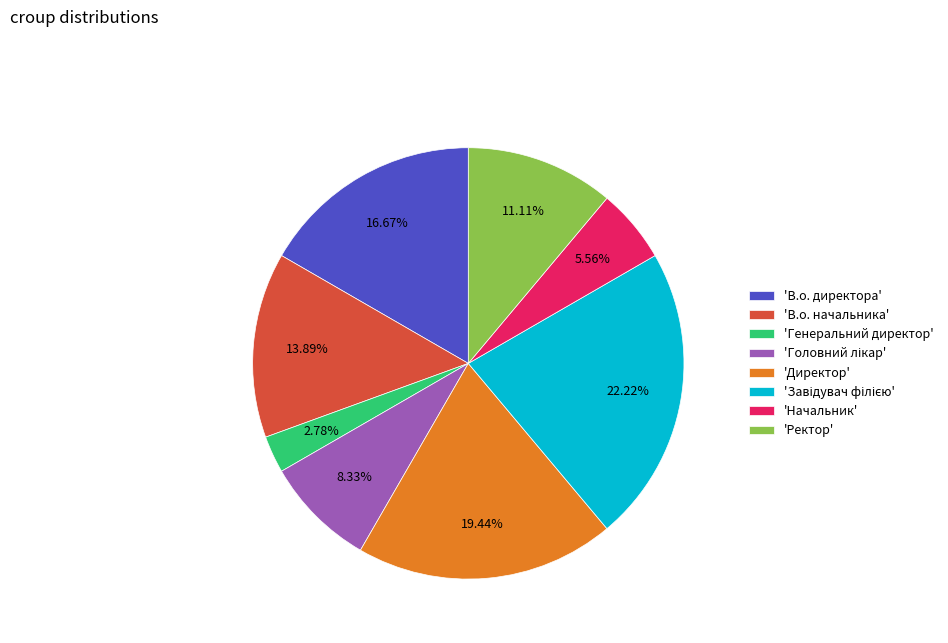

Does 'В.о. директора' represent more than half of the total?

No